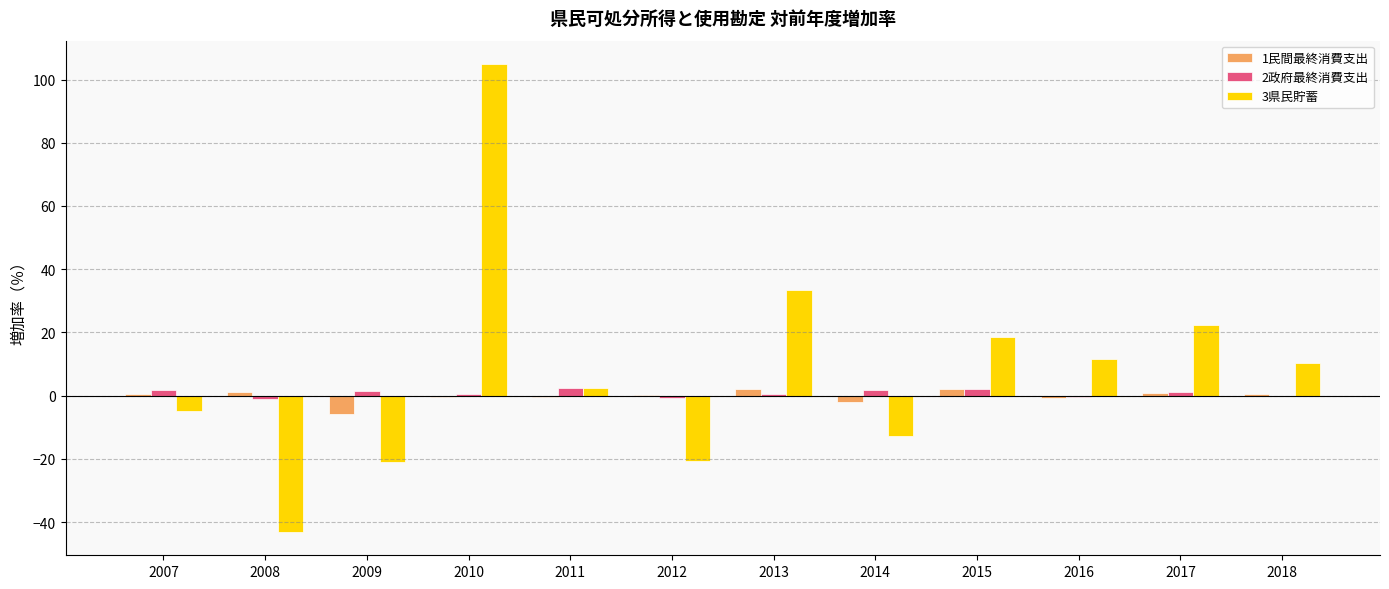

Which category has the highest value across all series?

2010